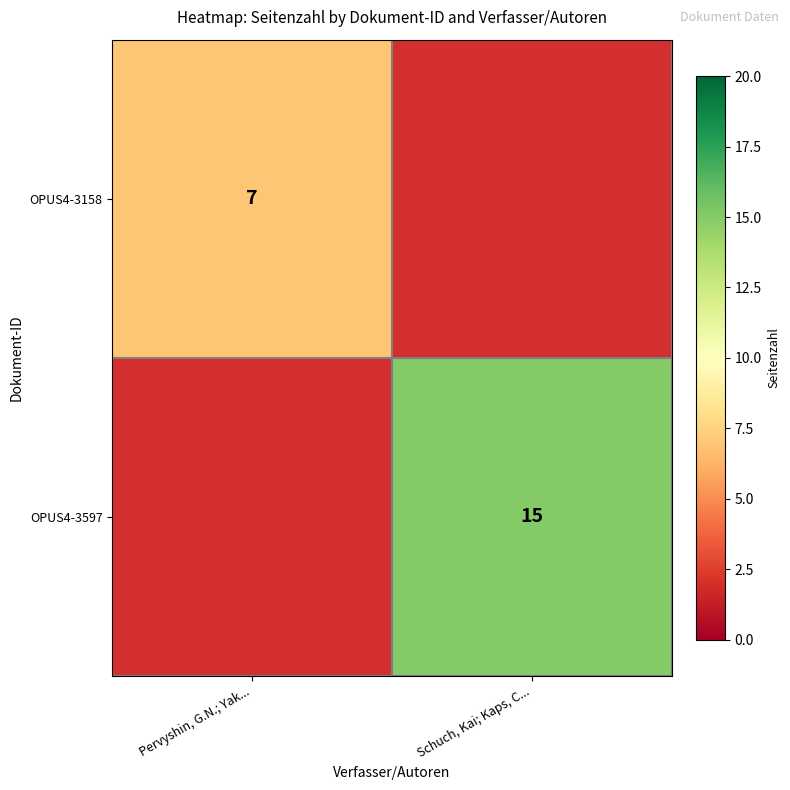

The OPUS4-3158 series shows 10.0 at Pervyshin, G.N.; Yak.... True or false?

False